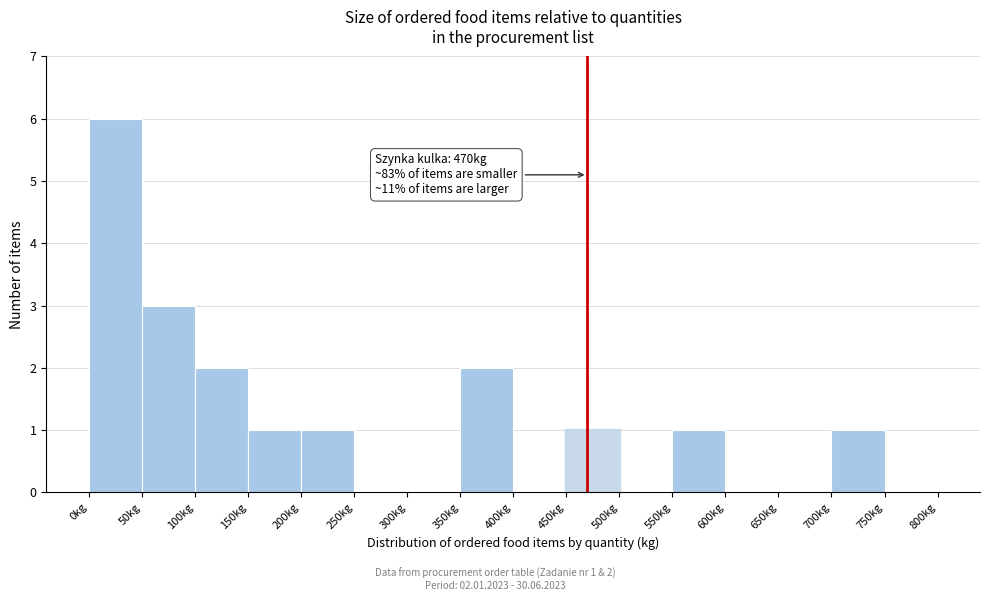

Which range on the x-axis has the tallest bar?

0 to 50